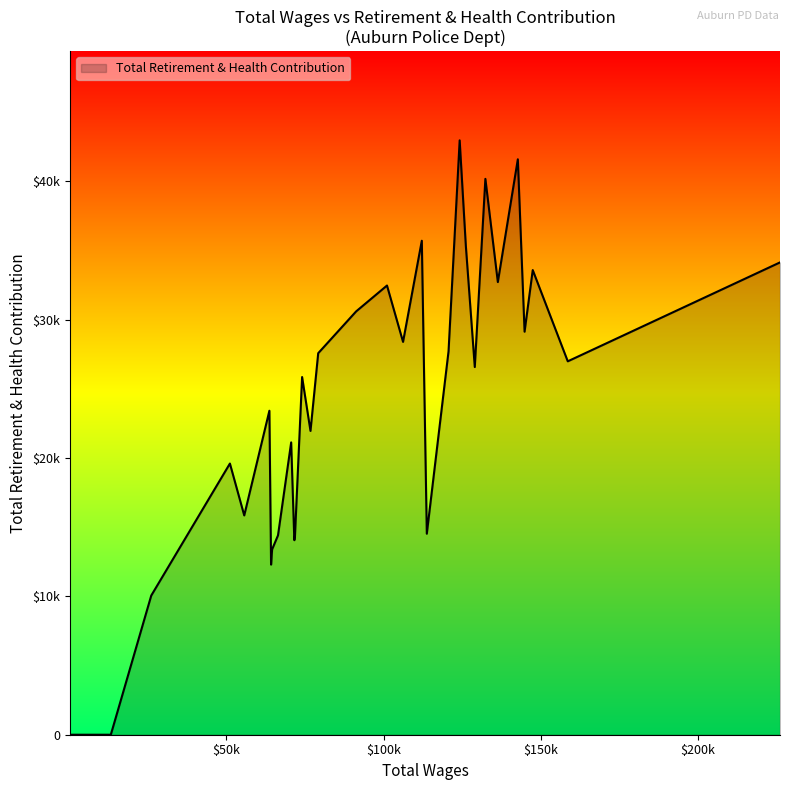

Does the chart have visible grid lines?

No